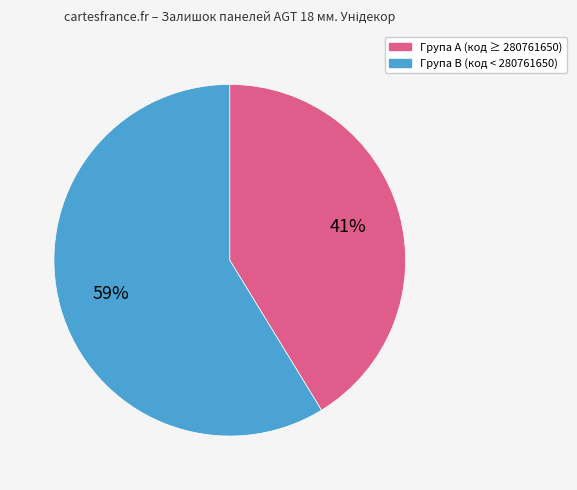

Is there a majority slice in this chart?

Yes